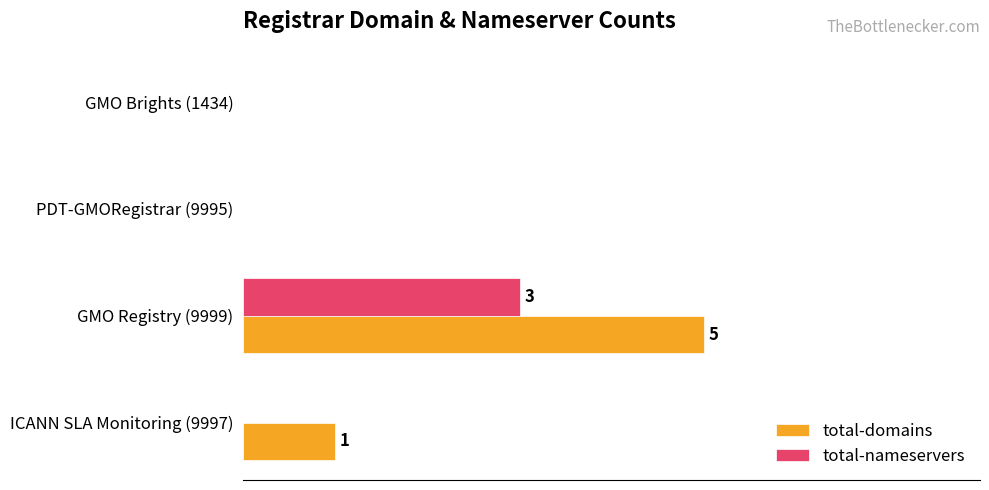

What are all the series names shown in the legend?

total-domains, total-nameservers